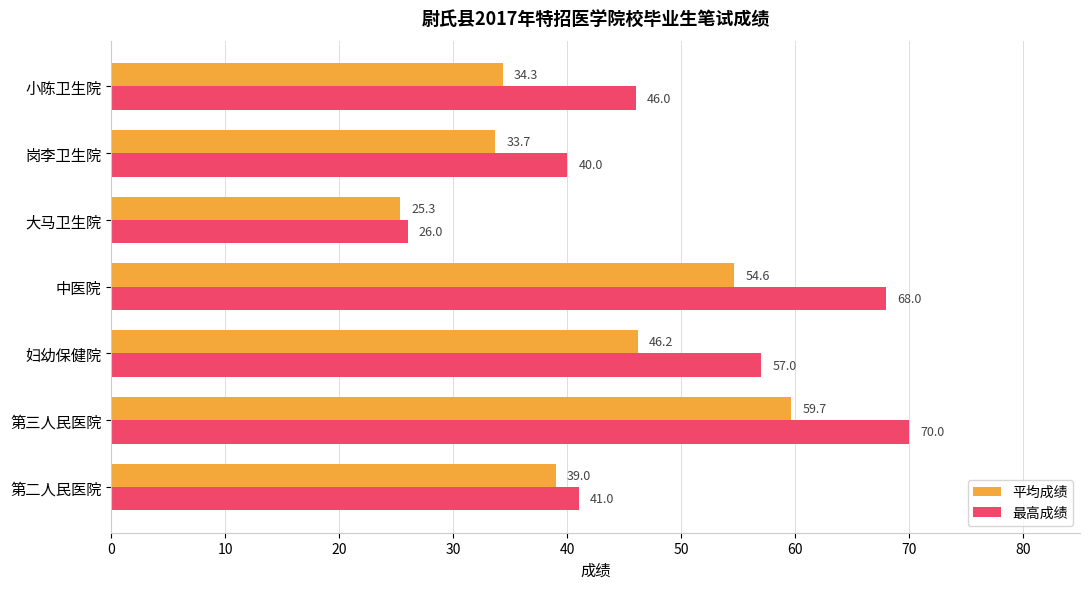

Where is 最高成绩 nearest to the value 48?

小陈卫生院